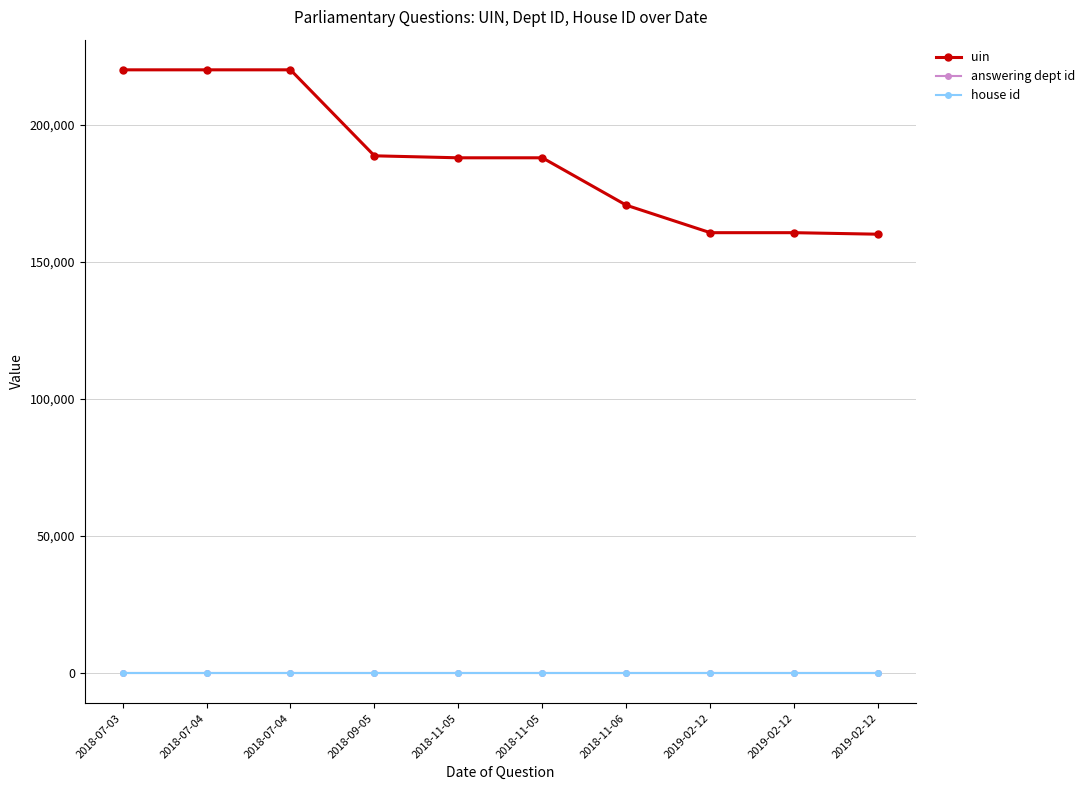

Count the number of categories in the chart.

10